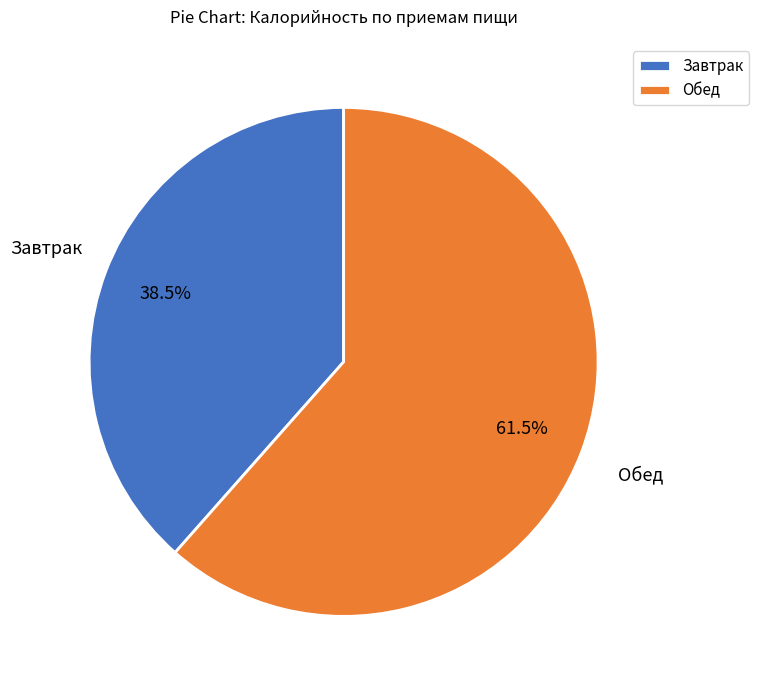

Is it true that Завтрак is 50% of the pie?

False